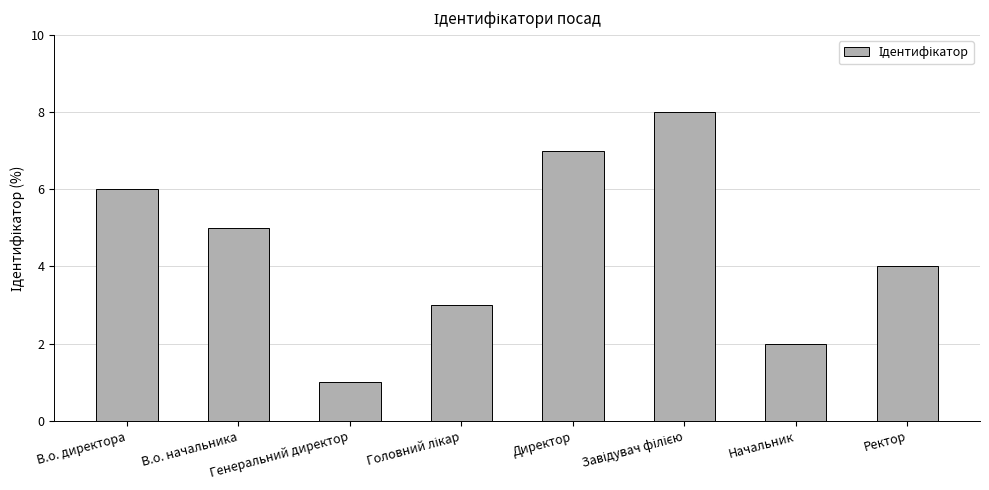

How many series are shown in this chart?

1